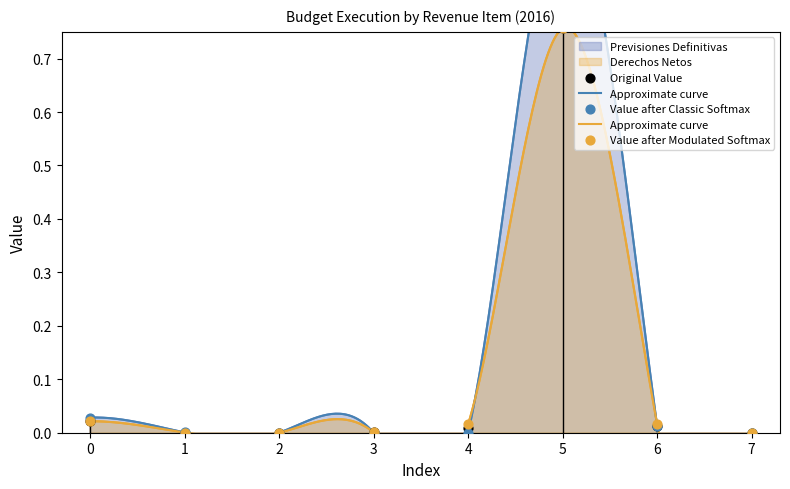

Which series has the largest Y range (max minus min)?

Previsiones Definitivas